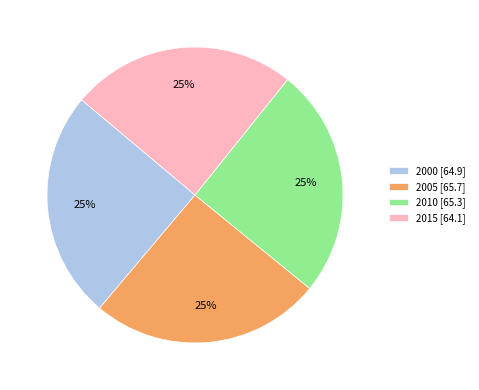

How many slices are in this pie chart?

4